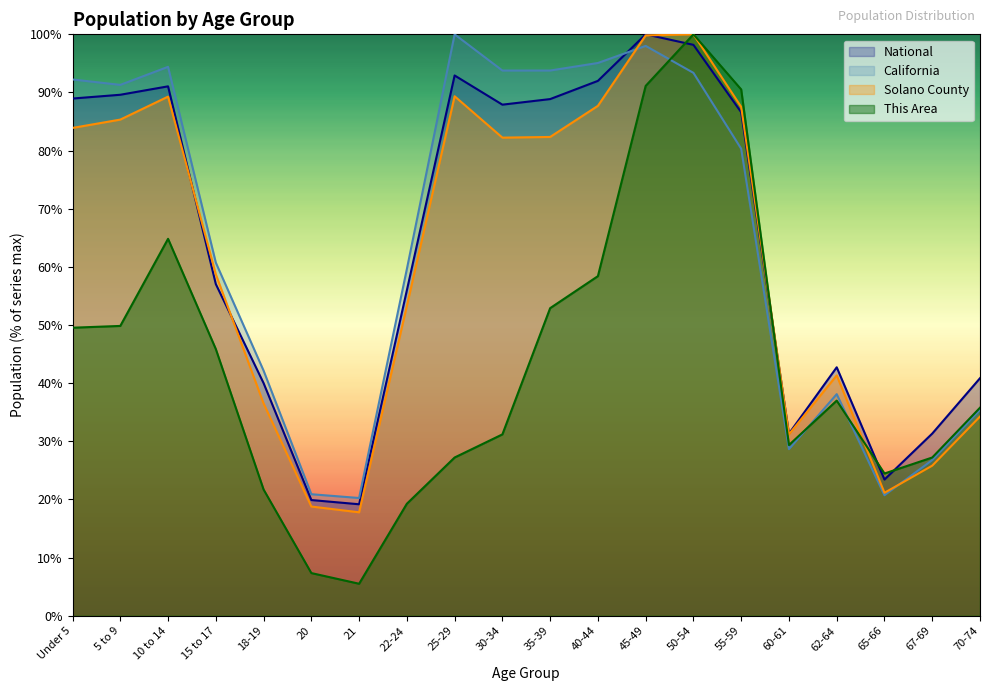

What is the spread (max minus min) of values at 35-39?

40.9